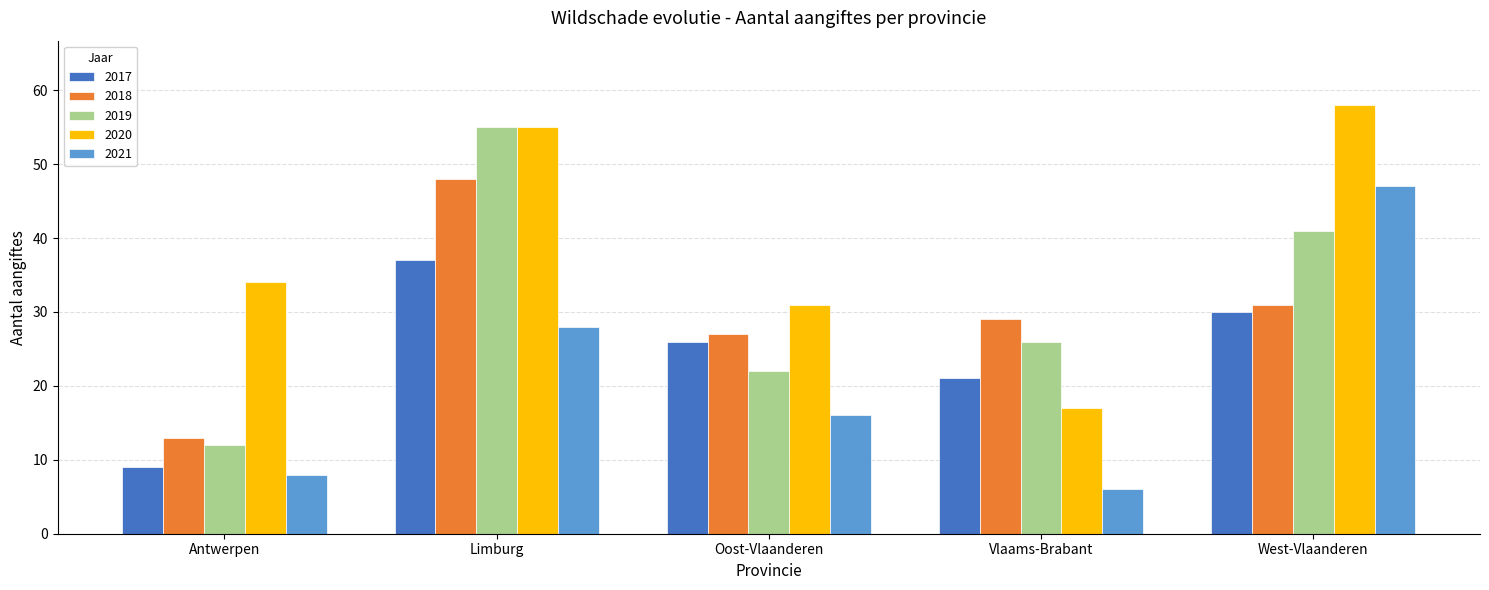

Which series has the largest total across all categories?

2020